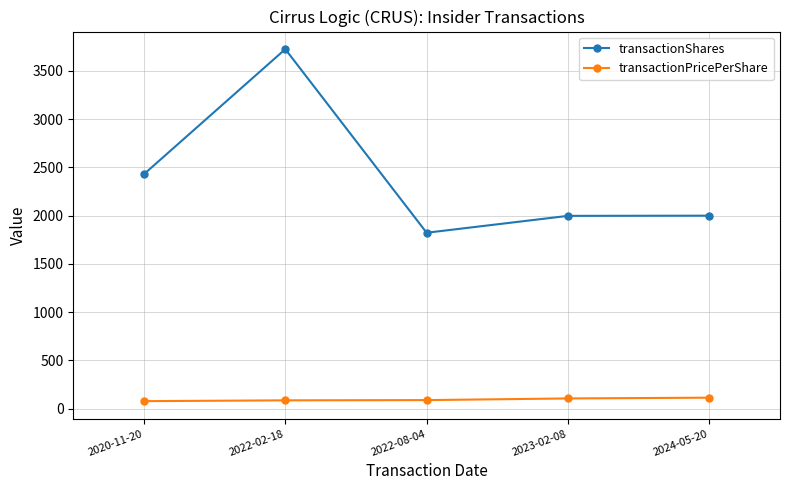

What is the sum of all transactionShares values?

11977.0